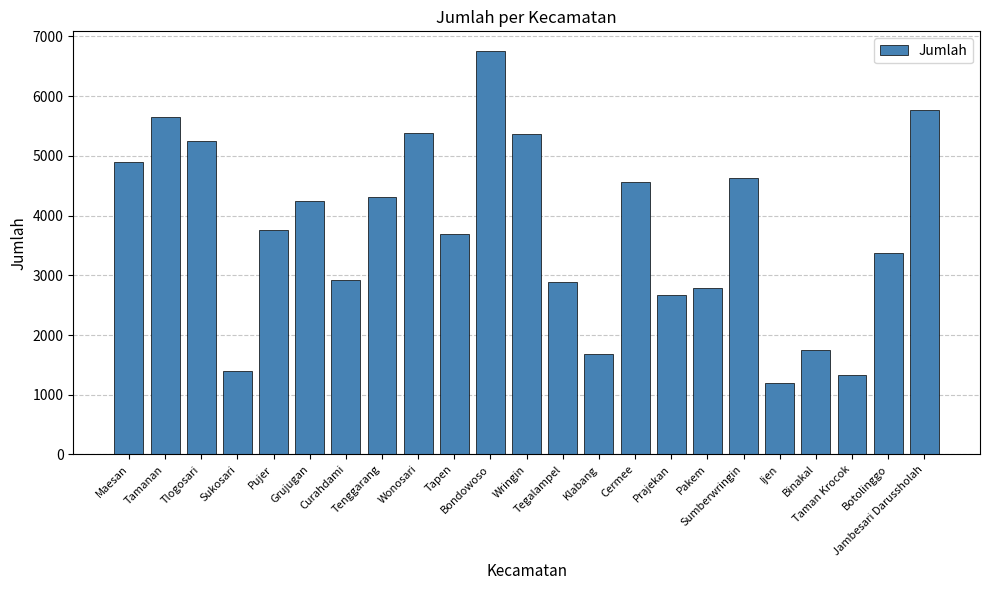

Are the bars horizontal?

No